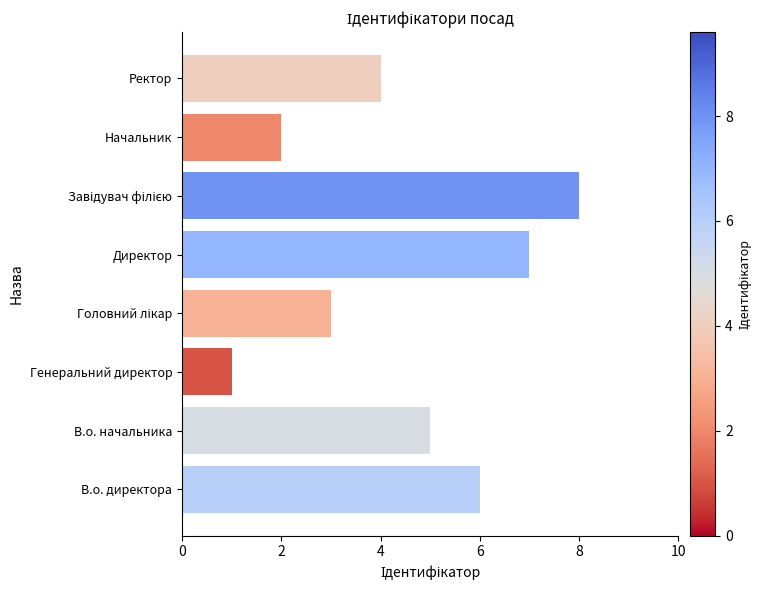

How many bars are there in total?

8